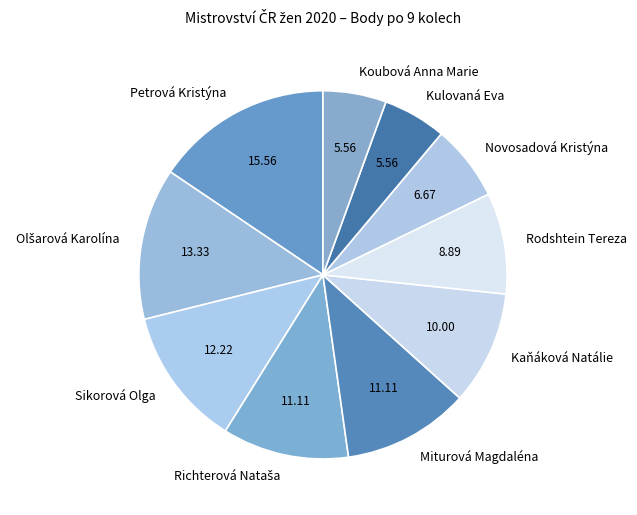

How many slices are in this pie chart?

10